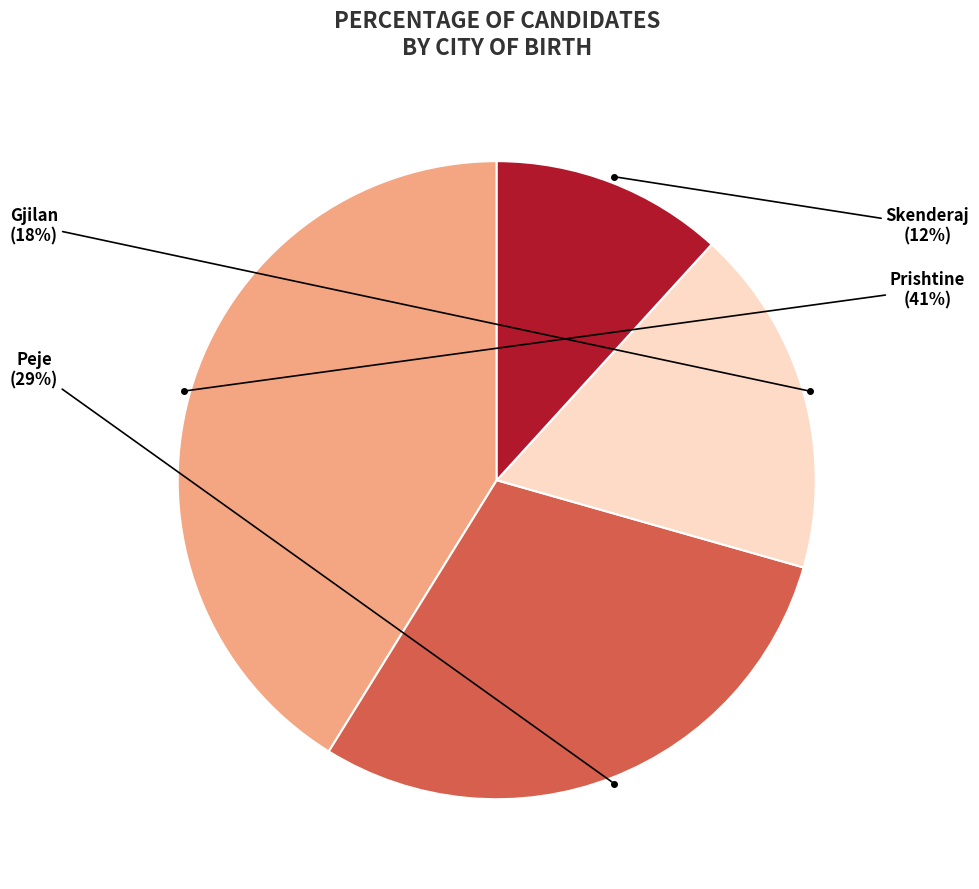

Does any single category account for the majority?

No